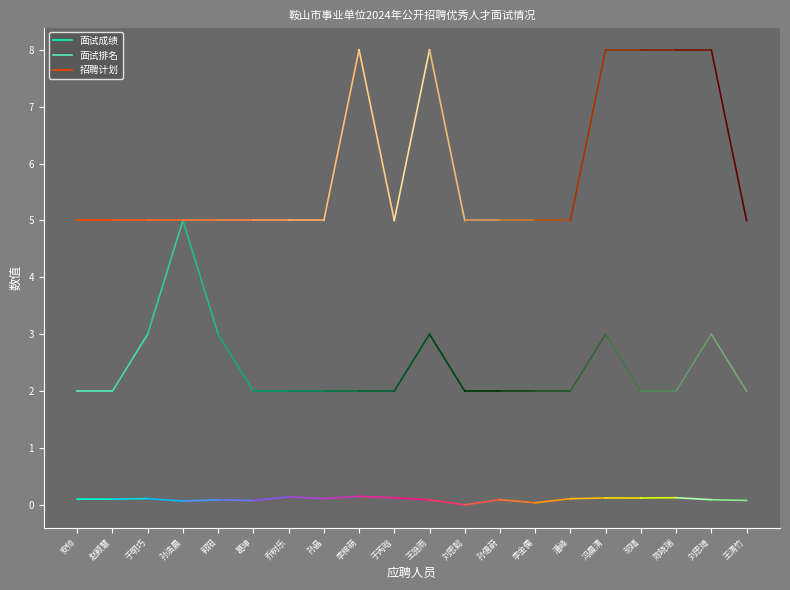

What are all the series names shown in the legend?

面试成绩, 面试排名, 招聘计划